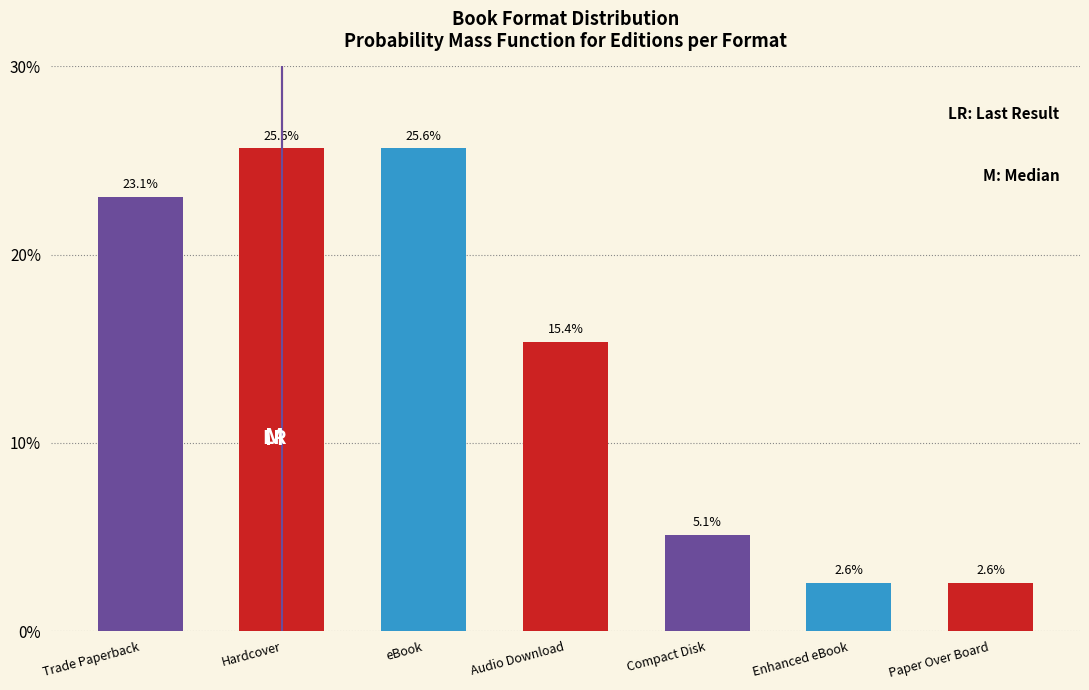

Reading left to right, what are all the values shown in this chart?

Trade Paperback=23.1	Hardcover=25.6	eBook=25.6	Audio Download=15.4	Compact Disk=5.1	Enhanced eBook=2.6	Paper Over Board=2.6